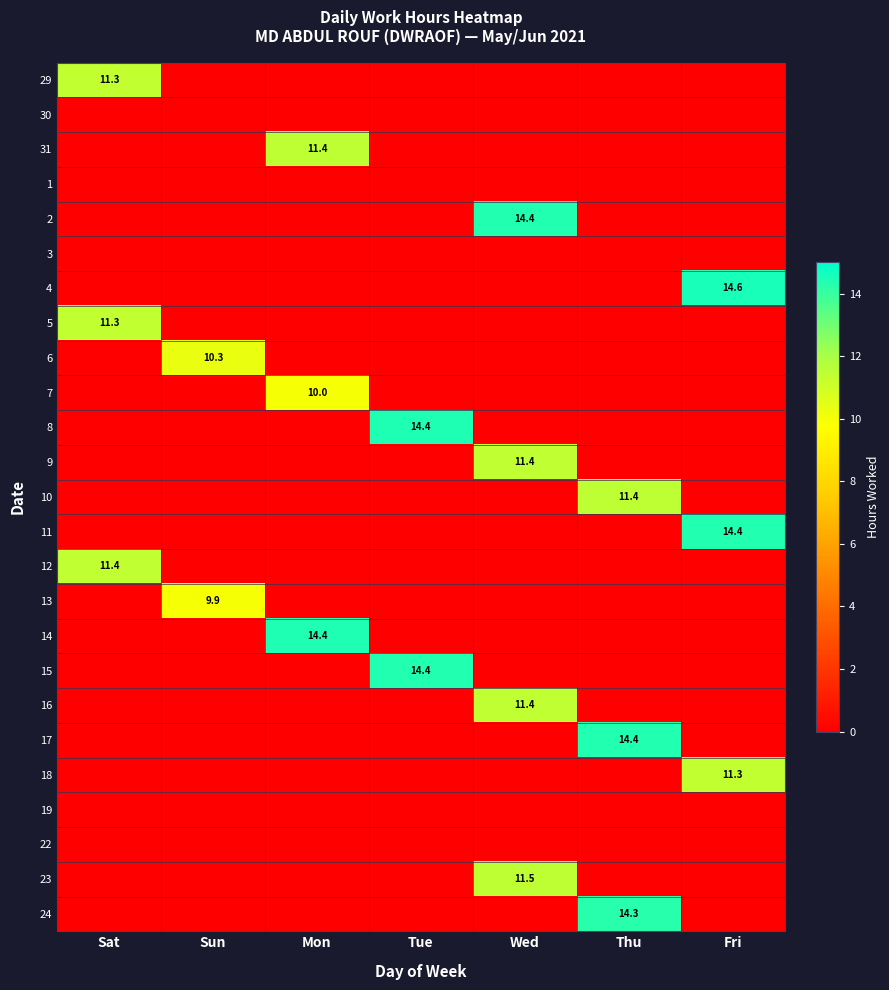

What value does the 24 series have at Thu?

14.3